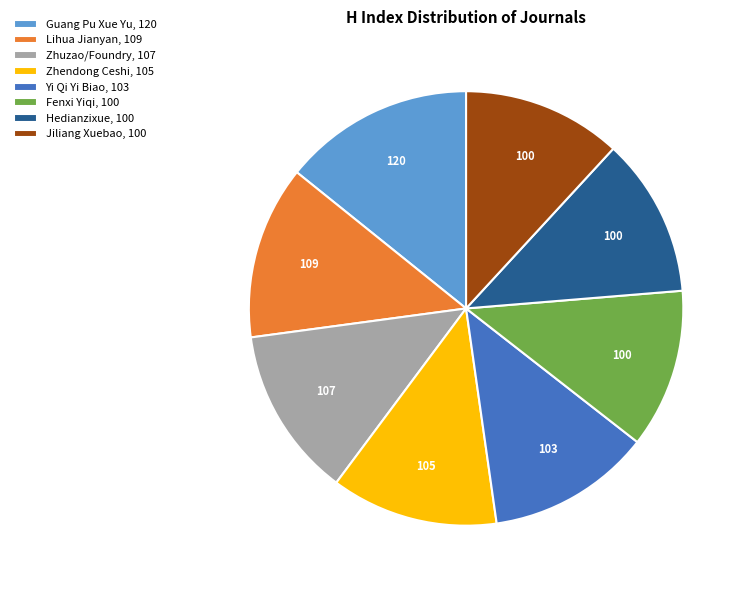

Do Zhendong Ceshi, 105 and Lihua Jianyan, 109 together represent more than half of the pie?

No